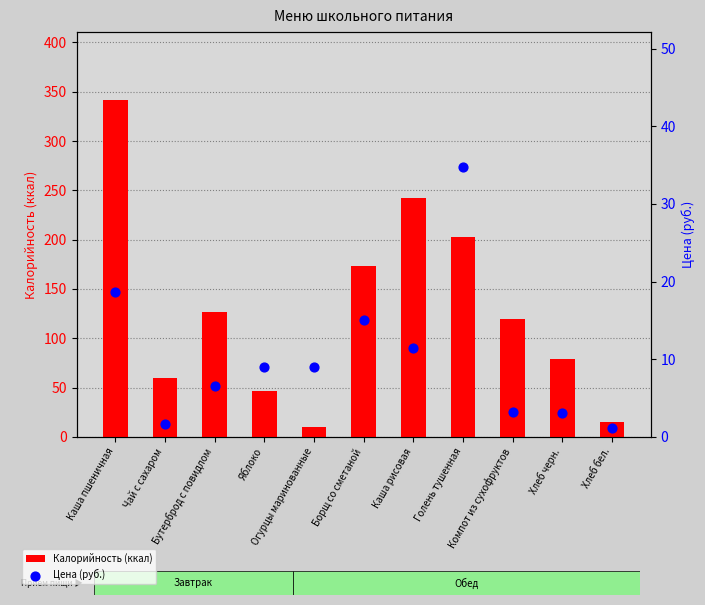

What are all the series names shown in the legend?

Калорийность (ккал), Цена (руб.)